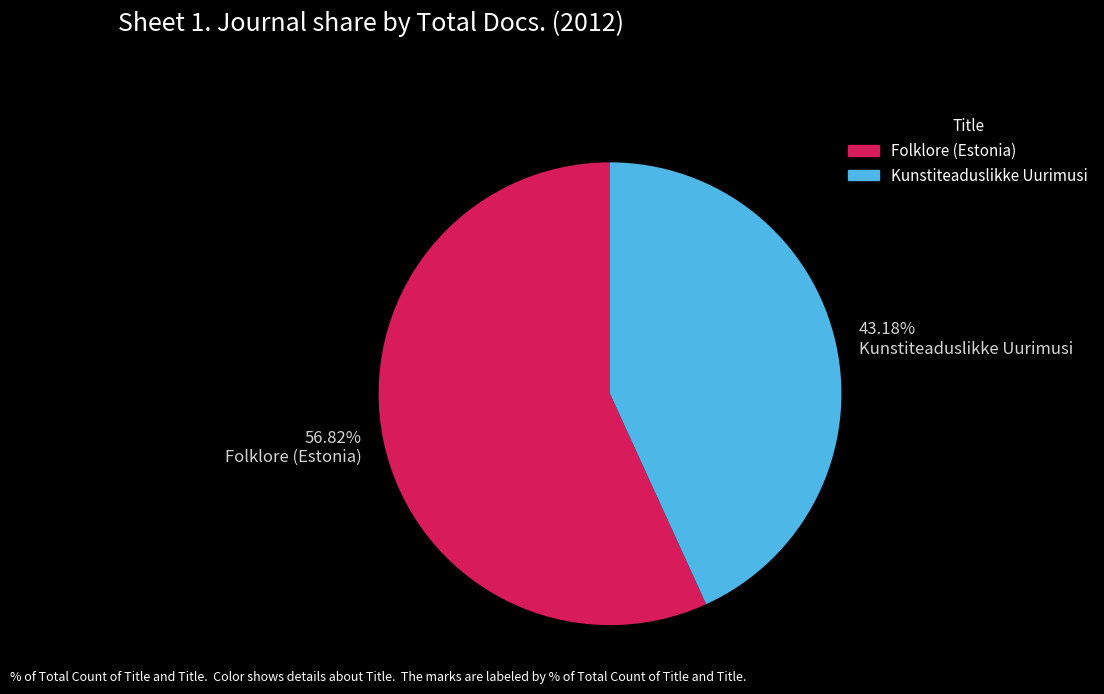

Which has a higher value, Folklore (Estonia) or Kunstiteaduslikke Uurimusi?

Folklore (Estonia)